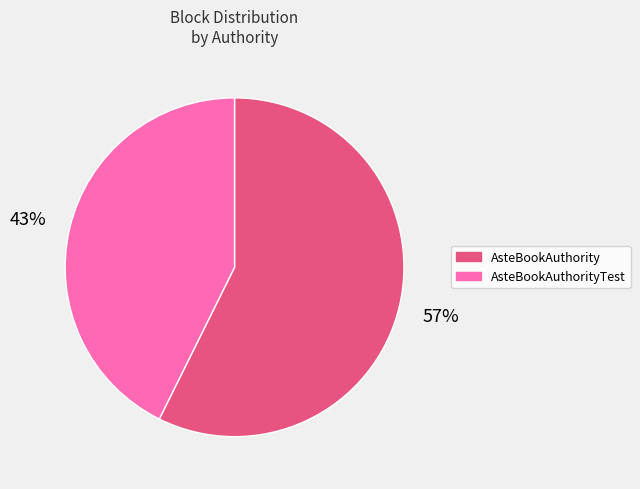

To the nearest percent, what is the average slice percentage?

50%